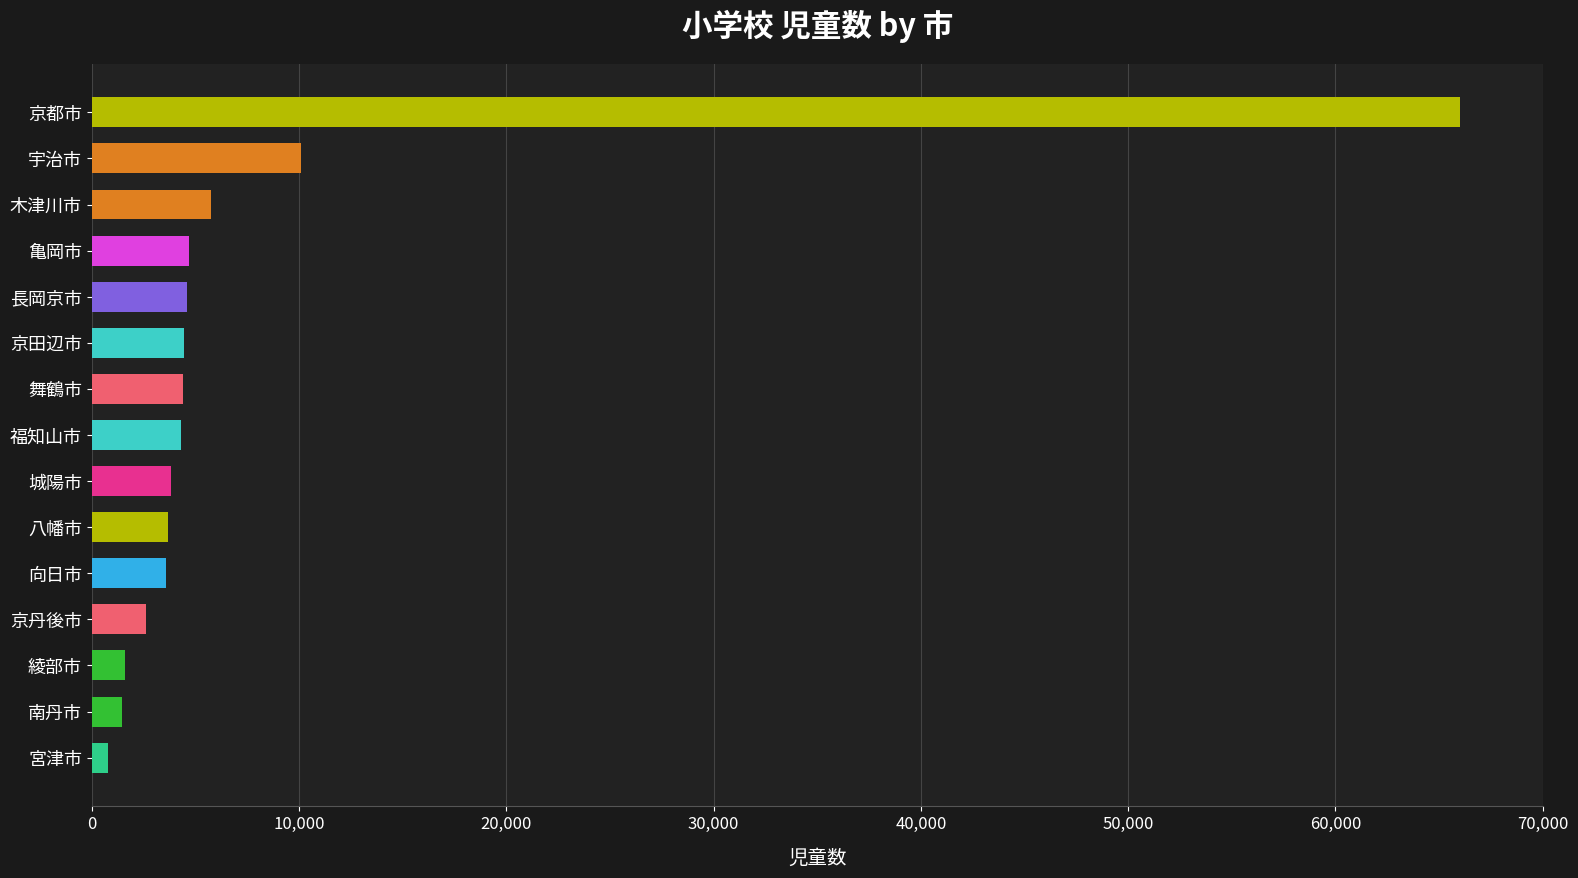

The chart shows a value of 9043 at 木津川市. True or false?

False